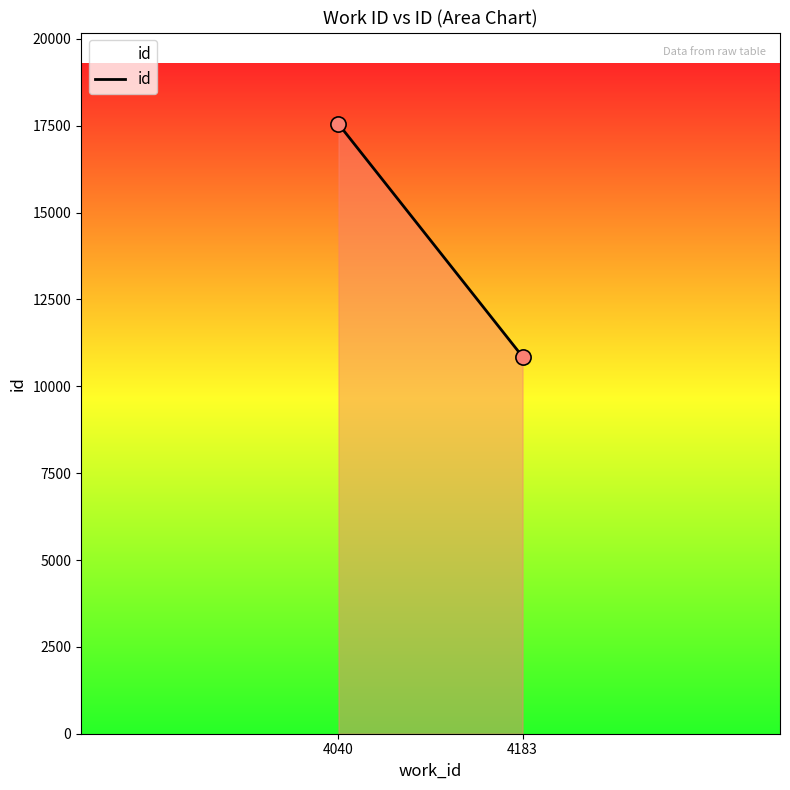

What is the average Y value?

14203